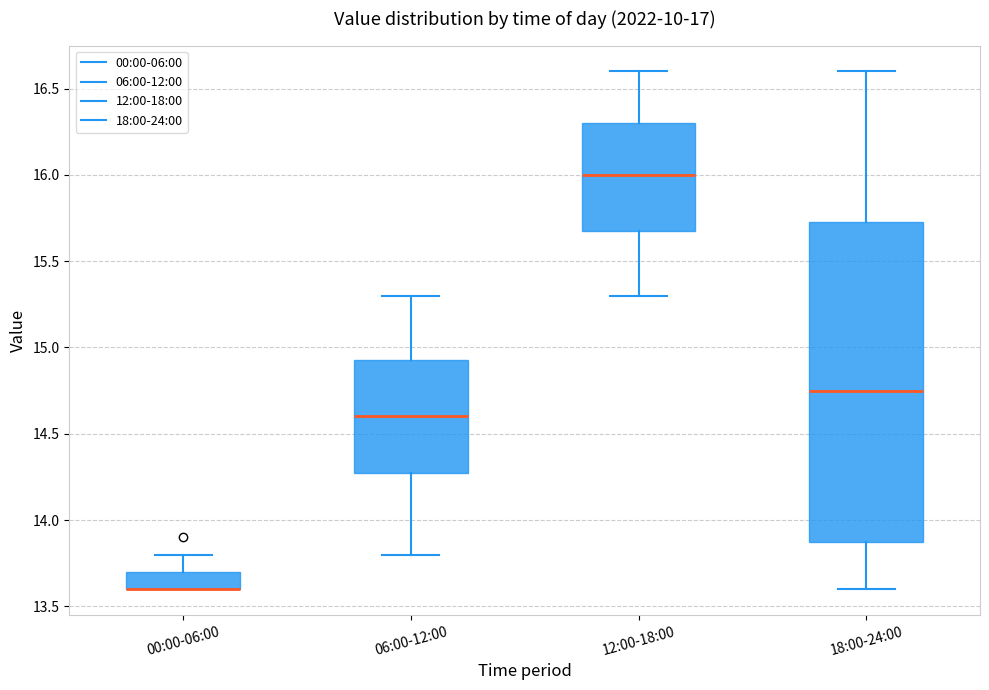

Where does the upper whisker of the box for 06:00-12:00 end on the y-axis? The values are not printed on the chart, so give them approximately, as read against the axis.

15.30